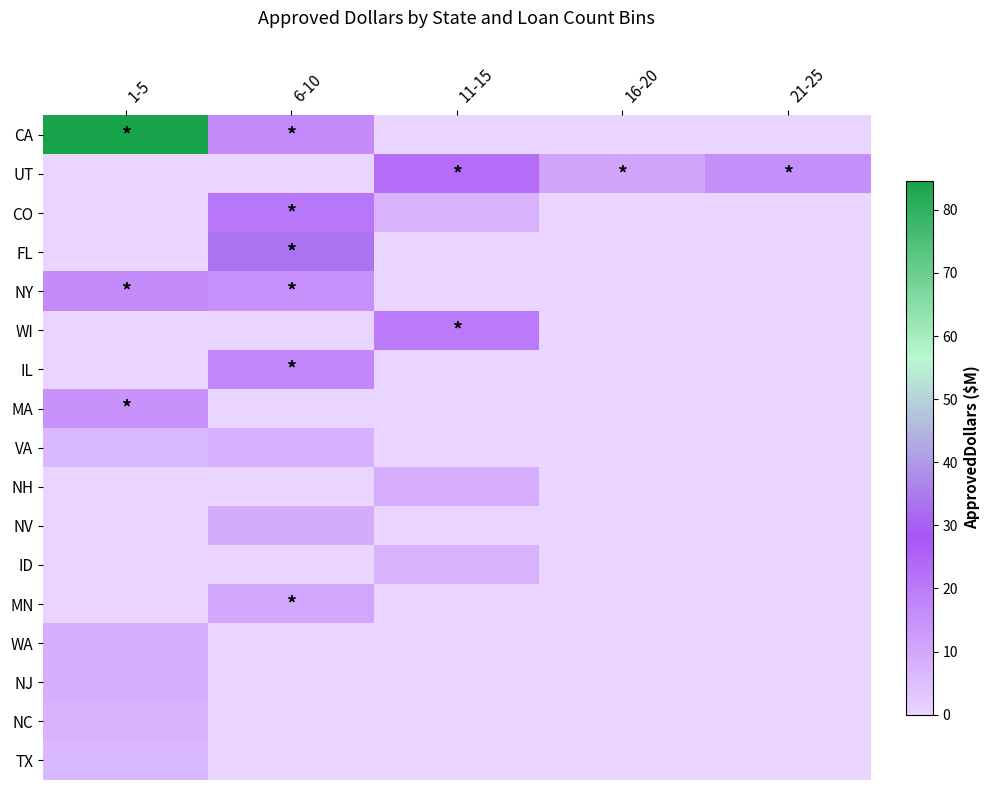

Reading left to right, transcribe all the data shown in this chart.

CA: 1-5=84.6	6-10=16.5	11-15=0.0	16-20=0.0	21-25=0.0
UT: 1-5=0.0	6-10=0.0	11-15=23.1	16-20=10.6	21-25=15.4
CO: 1-5=0.0	6-10=21.1	11-15=7.5	16-20=0.0	21-25=0.0
FL: 1-5=0.0	6-10=33.5	11-15=0.0	16-20=0.0	21-25=0.0
NY: 1-5=16.2	6-10=15.2	11-15=0.0	16-20=0.0	21-25=0.0
WI: 1-5=0.0	6-10=0.0	11-15=19.9	16-20=0.0	21-25=0.0
IL: 1-5=0.0	6-10=16.9	11-15=0.0	16-20=0.0	21-25=0.0
MA: 1-5=14.6	6-10=0.0	11-15=0.0	16-20=0.0	21-25=0.0
VA: 1-5=6.3	6-10=8.2	11-15=0.0	16-20=0.0	21-25=0.0
NH: 1-5=0.0	6-10=0.0	11-15=8.7	16-20=0.0	21-25=0.0
NV: 1-5=0.0	6-10=9.0	11-15=0.0	16-20=0.0	21-25=0.0
ID: 1-5=0.0	6-10=0.0	11-15=7.6	16-20=0.0	21-25=0.0
MN: 1-5=0.0	6-10=10.3	11-15=0.0	16-20=0.0	21-25=0.0
WA: 1-5=8.5	6-10=0.0	11-15=0.0	16-20=0.0	21-25=0.0
NJ: 1-5=8.3	6-10=0.0	11-15=0.0	16-20=0.0	21-25=0.0
NC: 1-5=7.5	6-10=0.0	11-15=0.0	16-20=0.0	21-25=0.0
TX: 1-5=6.5	6-10=0.0	11-15=0.0	16-20=0.0	21-25=0.0